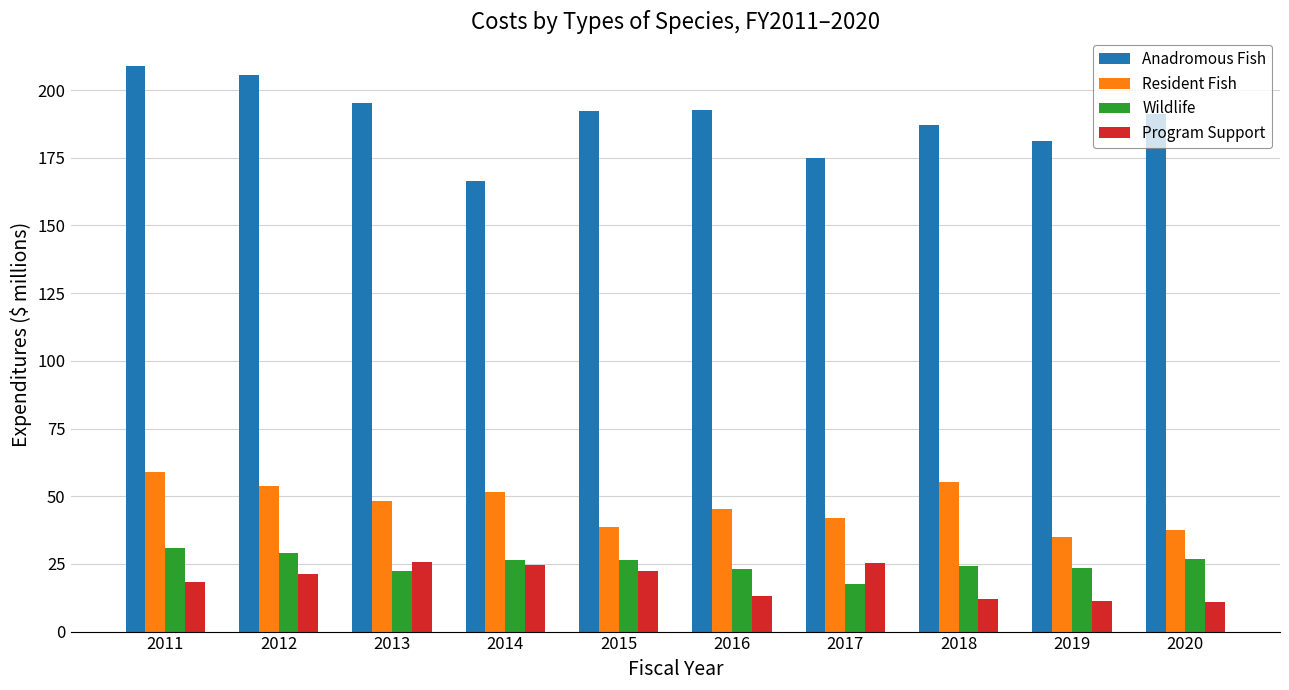

What is the value of the Resident Fish bar at the 5th from the left?

38.7